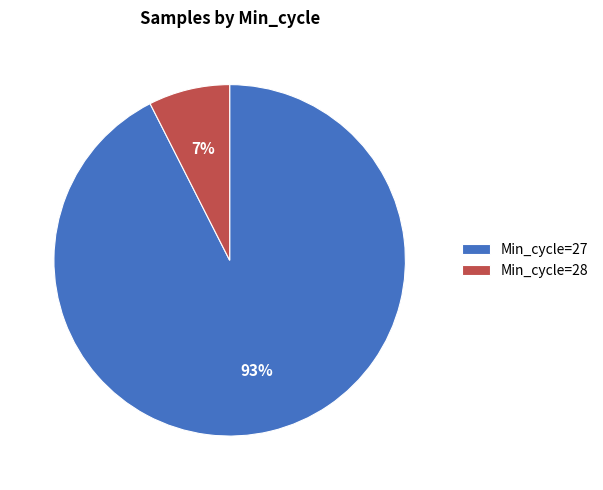

Do Min_cycle=27 and Min_cycle=28 together represent more than half of the pie?

Yes